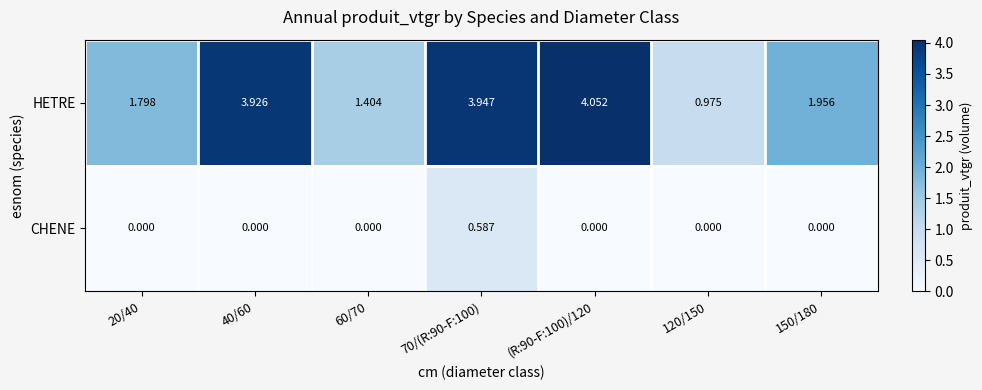

Is the value of HETRE at (R:90-F:100)/120 greater than the value of CHENE at 60/70?

Yes